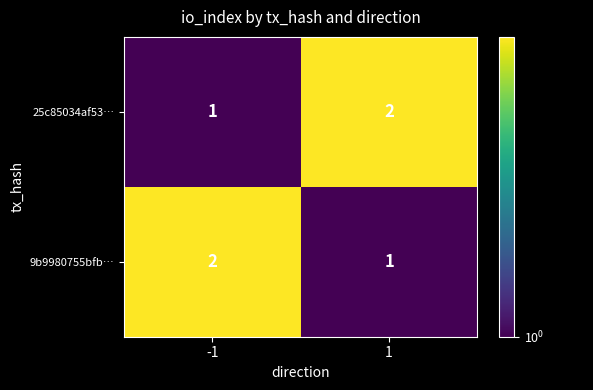

The 9b9980755bfb… series shows 0 at 1. True or false?

False